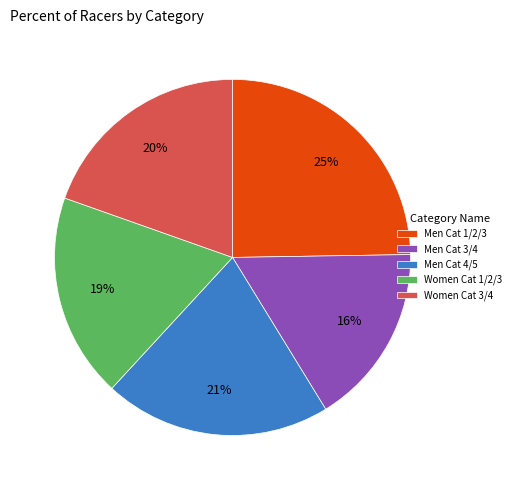

Is there any slice that represents more than half of the pie?

No